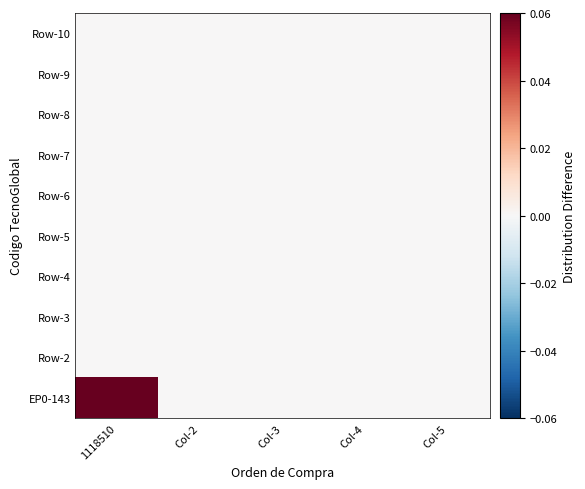

At Col-2, list the series in order from smallest to largest.

EP0-143, Row-2, Row-3, Row-4, Row-5, Row-6, Row-7, Row-8, Row-9, Row-10